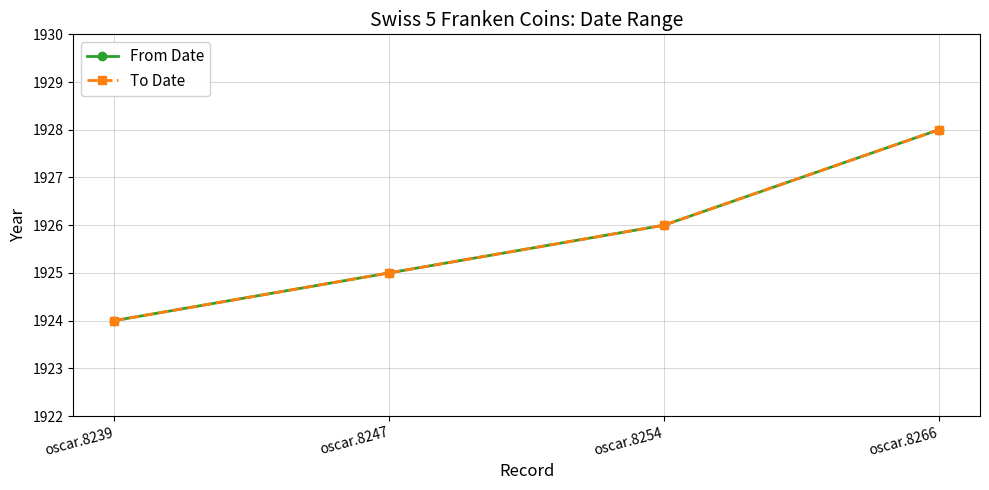

What is the value of the To Date point at the 1st from the left?

1924